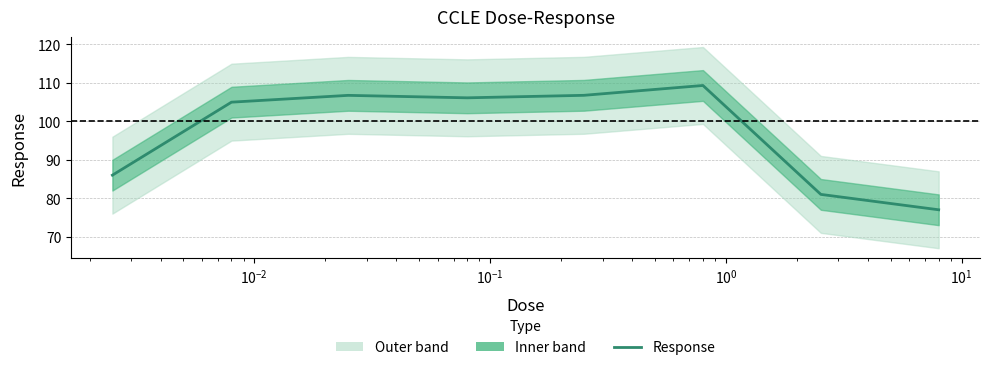

How many lines are shown in the chart?

1